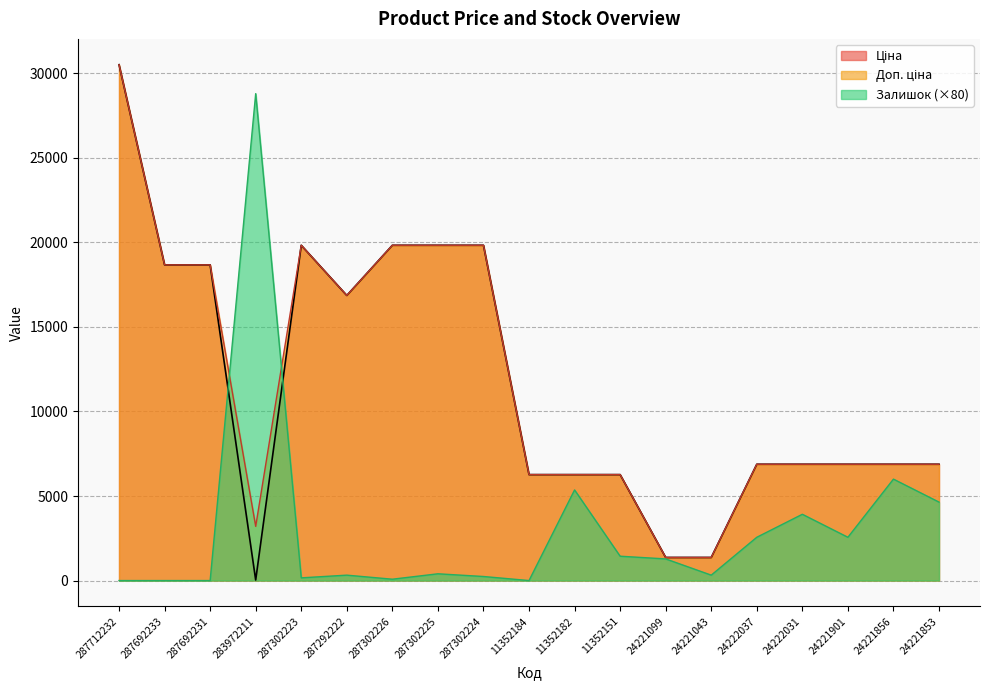

Rank the categories by Залишок value from highest to lowest.

283972211, 24221856, 11352182, 24221853, 24222031, 24222037, 24221901, 11352151, 24221099, 287302225, 287292222, 24221043, 287302224, 287302223, 287302226, 287712232, 287692233, 287692231, 11352184